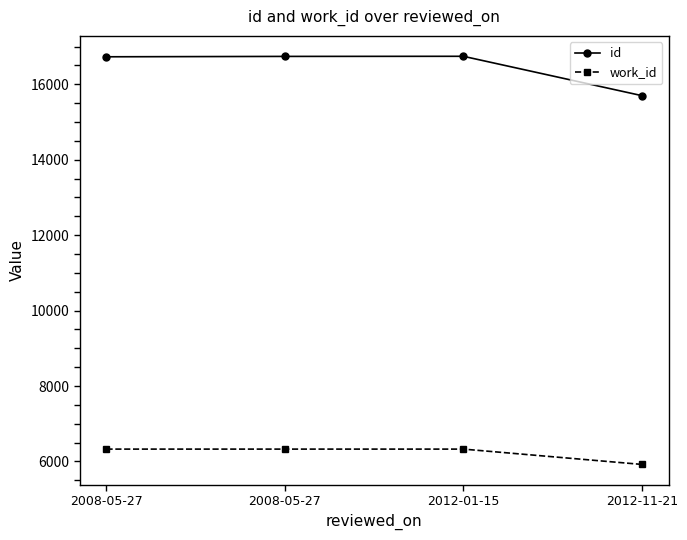

Which has a higher value, 2008-05-27 or 2012-01-15?

2012-01-15